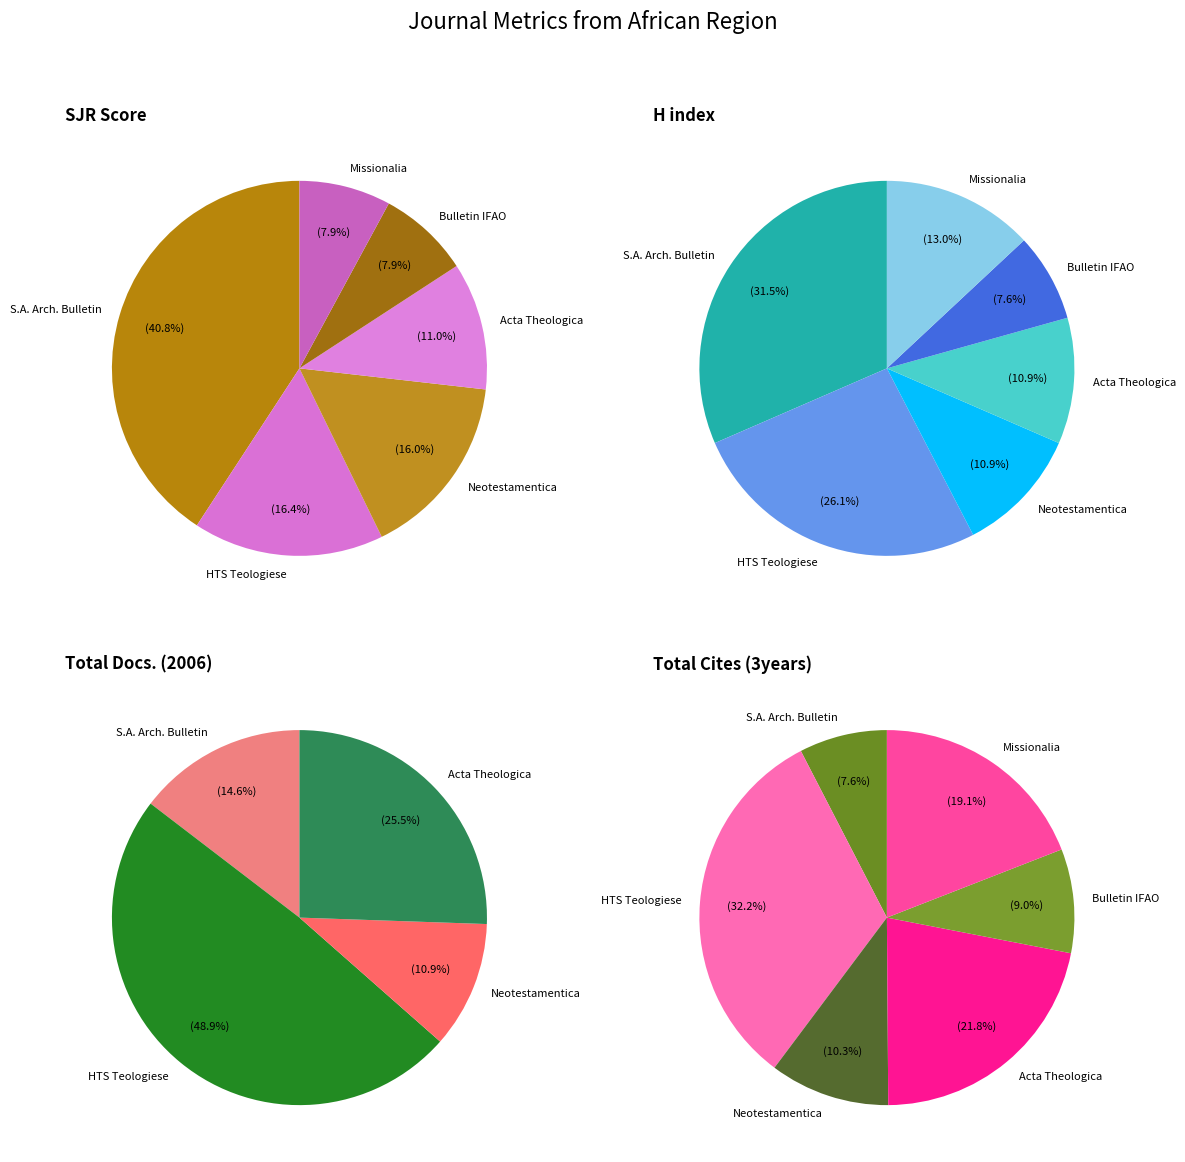

Is the sum of Neotestamentica and Acta Theologica greater than half?

No